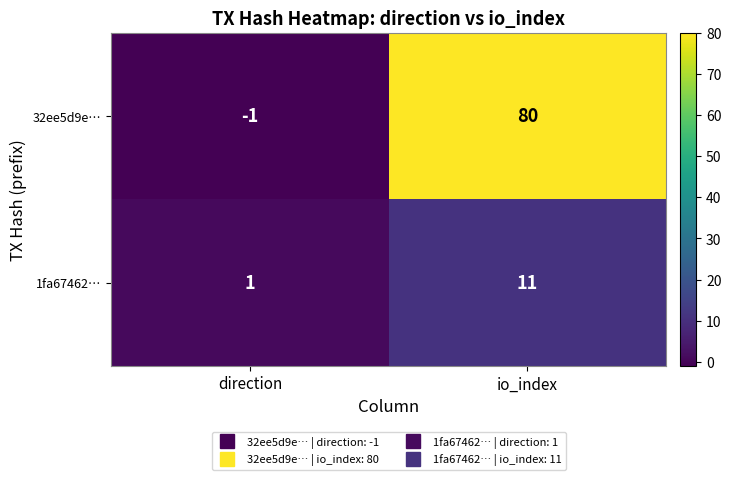

How many negative values does the 32ee5d9e… series have?

1